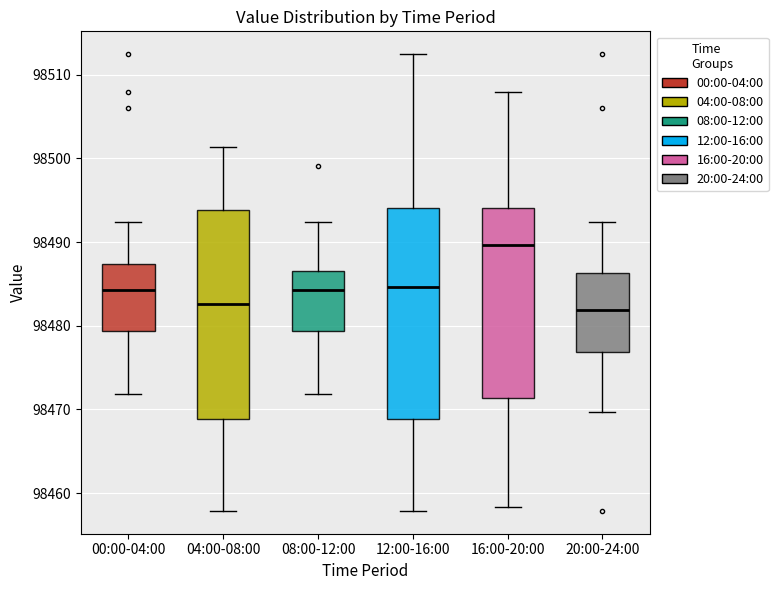

Which box's median line is the highest?

16:00-20:00